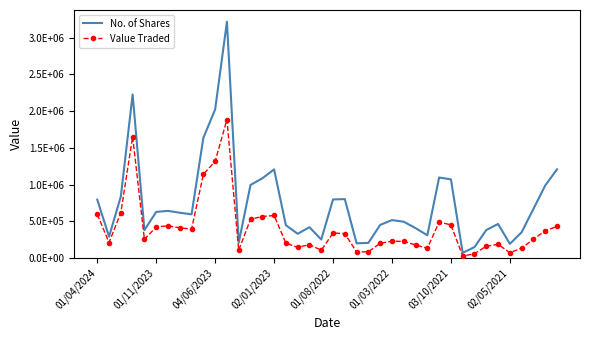

How many values in the No. of Shares series are below 594941?

20